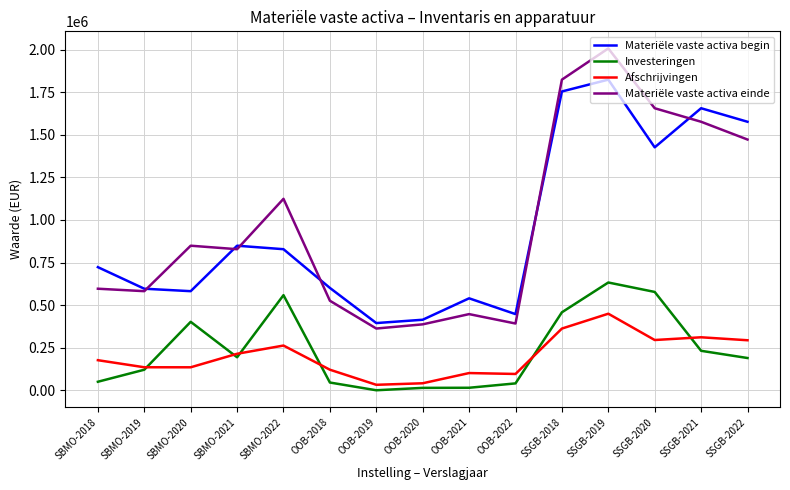

What is the sum of all Materiële vaste activa begin values?

14209887